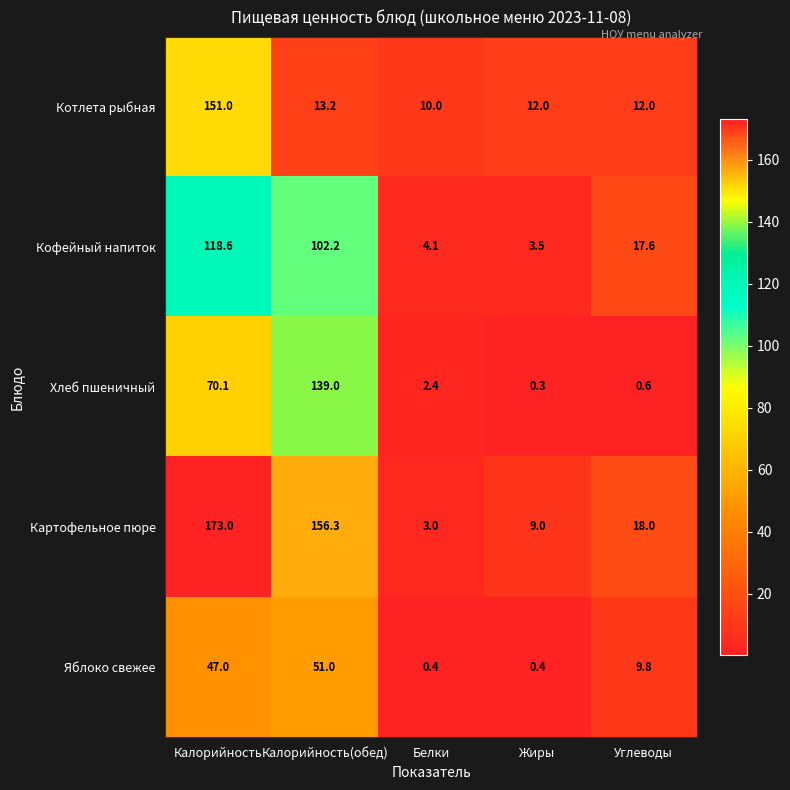

What is the difference between the highest and lowest values at Белки?

9.6